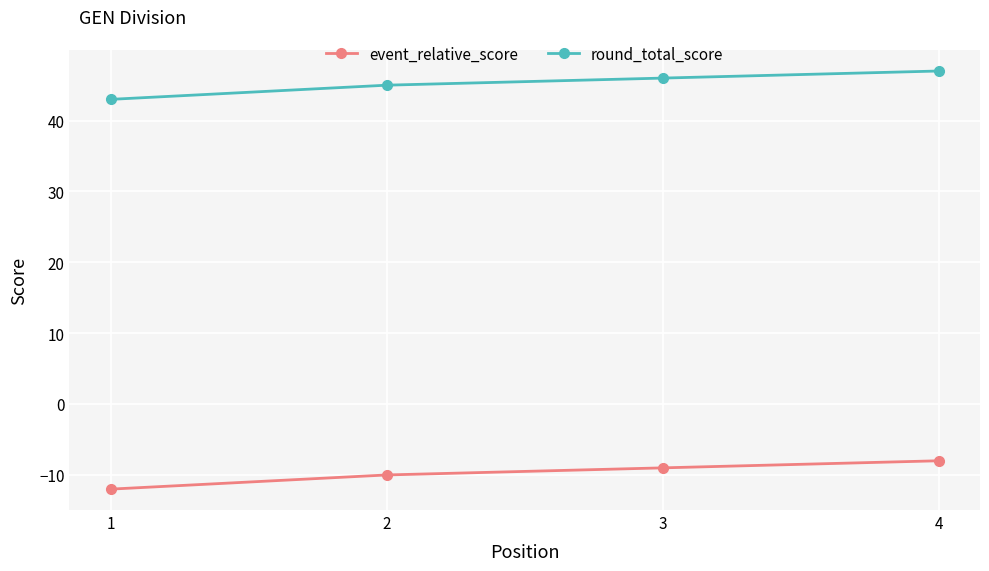

Reading left to right, transcribe all the data shown in this chart.

event_relative_score: -12	-10	-9	-8
round_total_score: 43	45	46	47